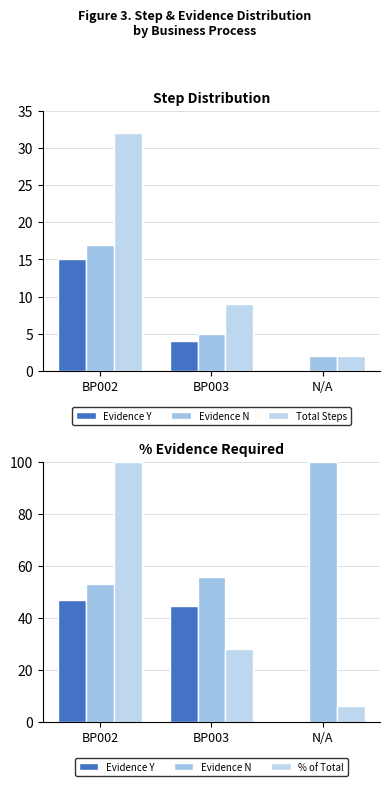

At which label does % of Total first exceed 28?

BP002